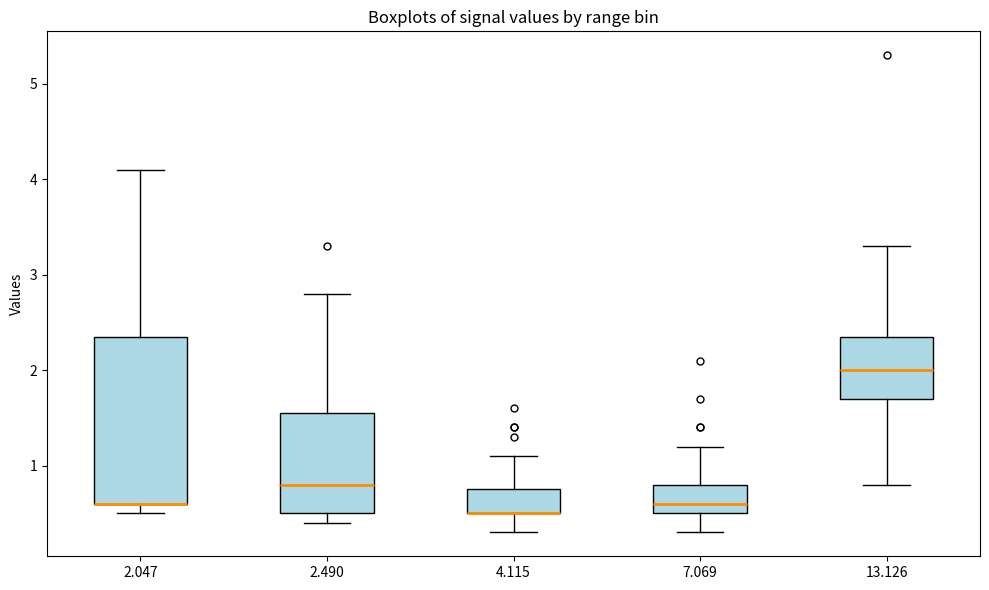

Reading left to right, transcribe this box plot: for each box, give where its median line is, the range the box spans, and where its two whiskers end, as read against the y-axis. The values are not printed on the chart, so give them approximately, as read against the axis.

2.047: median 0.6 (drawn on the box's lower edge), box 0.6 to 2.4, whiskers 0.5 to 4.1
2.490: median 0.8, box 0.5 to 1.6, whiskers 0.4 to 2.8
4.115: median 0.5 (drawn on the box's lower edge), box 0.5 to 0.8, whiskers 0.3 to 1.1
7.069: median 0.6, box 0.5 to 0.8, whiskers 0.3 to 1.2
13.126: median 2.0, box 1.7 to 2.4, whiskers 0.8 to 3.3